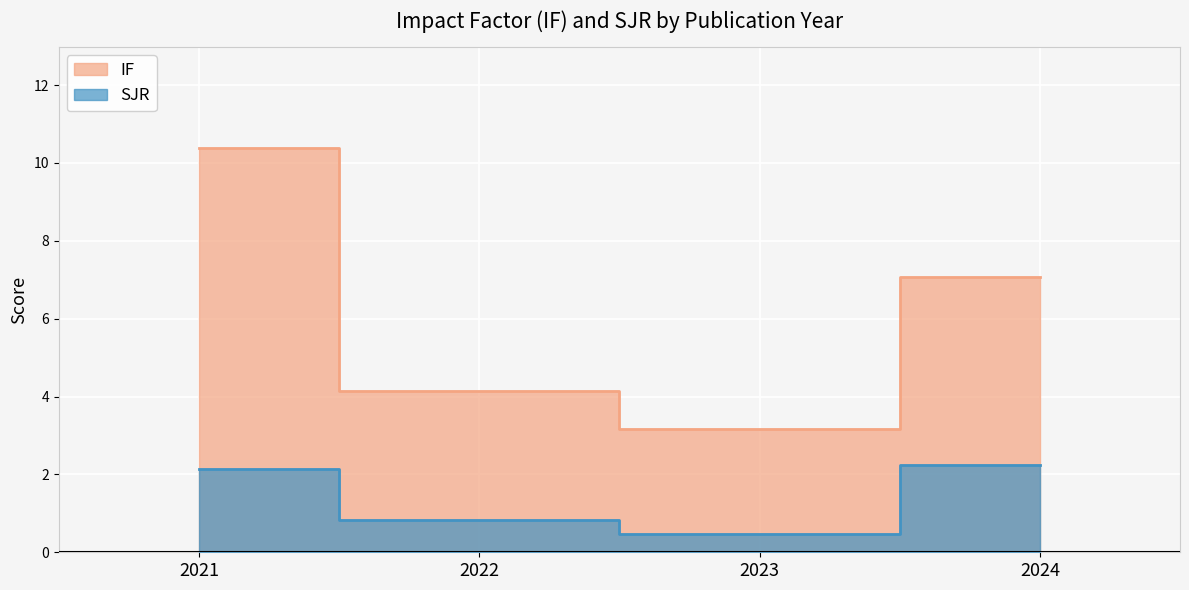

Reading right to left, what are all the values shown in this chart?

IF: 2024=7.1	2023=3.2	2022=4.2	2021=10.4
SJR: 2024=2.2	2023=0.5	2022=0.8	2021=2.1